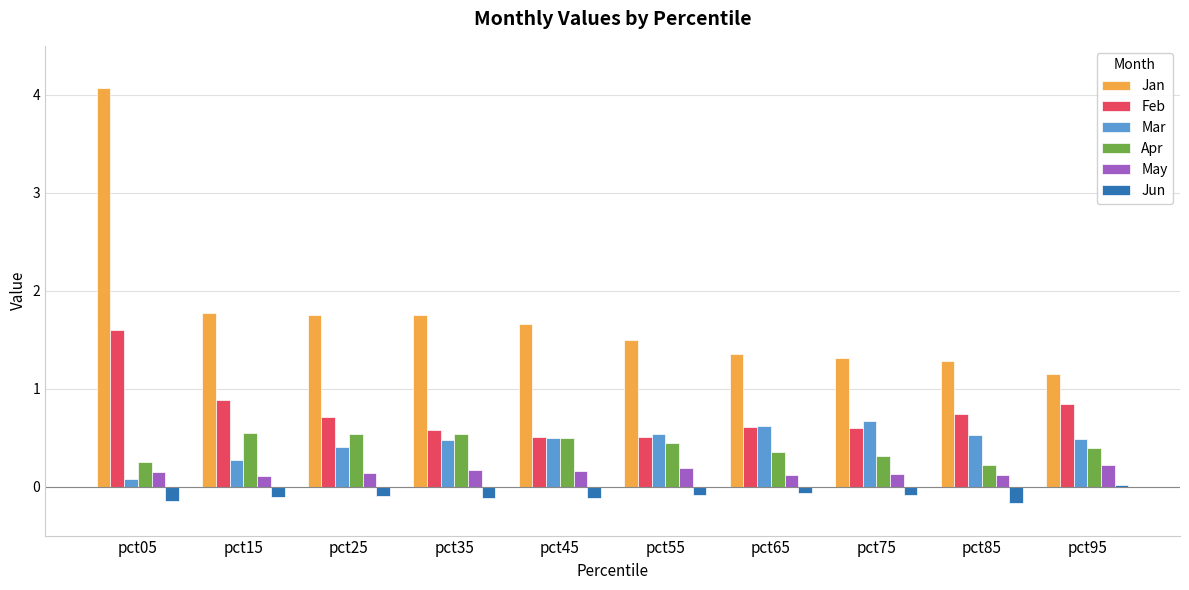

What is the difference between the Jun values at pct95 and pct85?

0.2